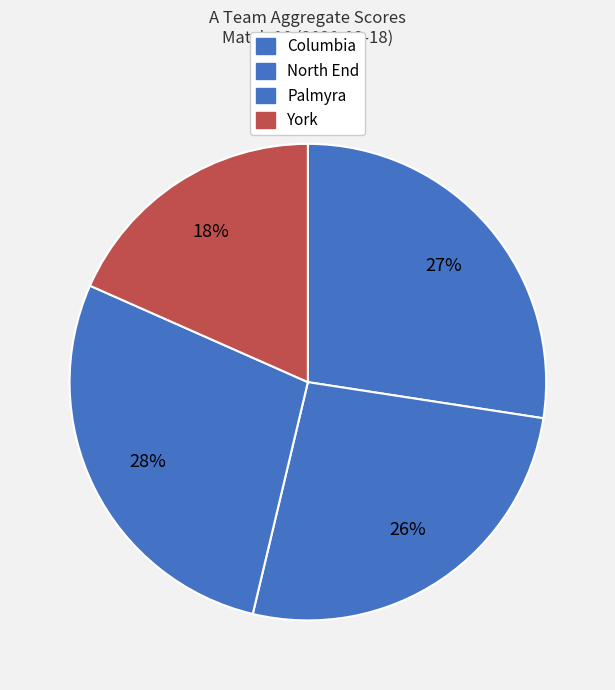

How many segments does this pie chart have?

4